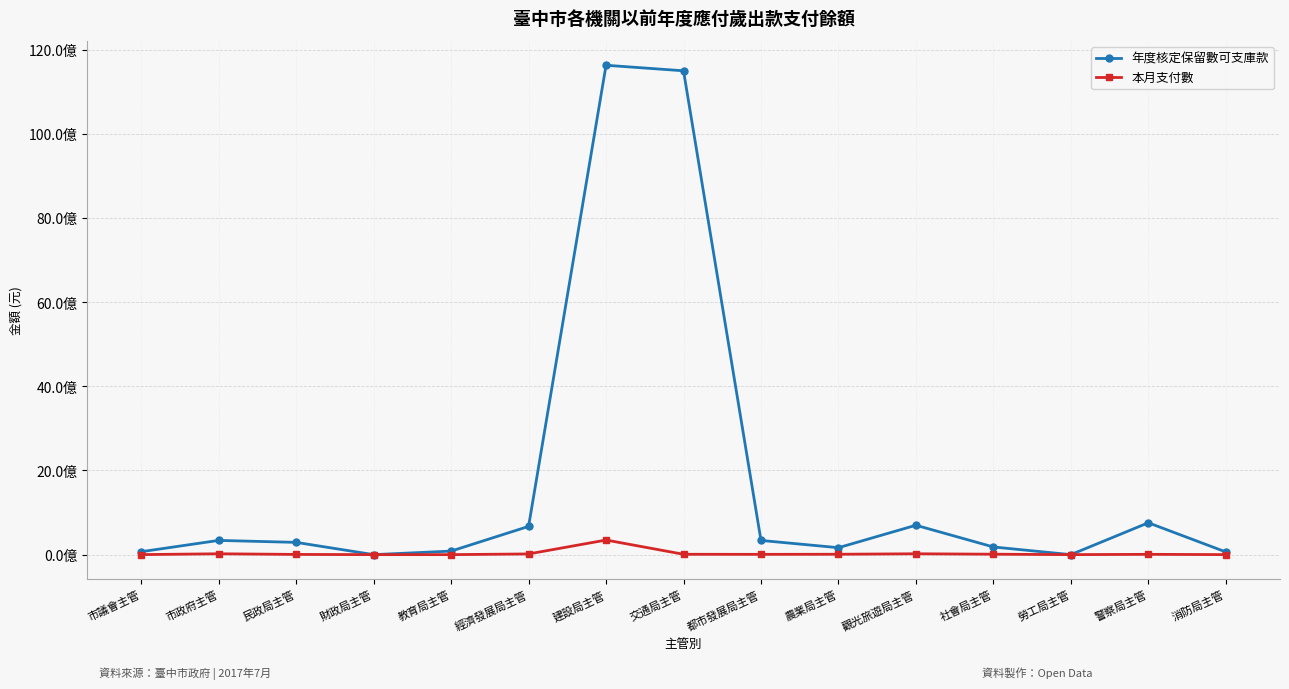

What are all the series names shown in the legend?

年度核定保留數可支庫款, 本月支付數